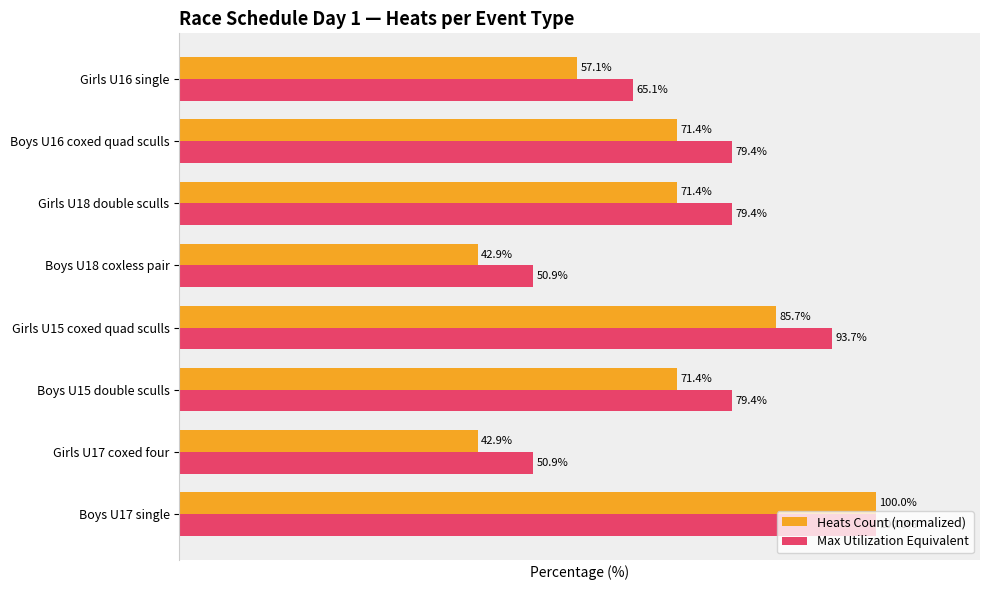

List the series in order of their overall mean, lowest first.

Heats Count (normalized), Max Utilization Equivalent